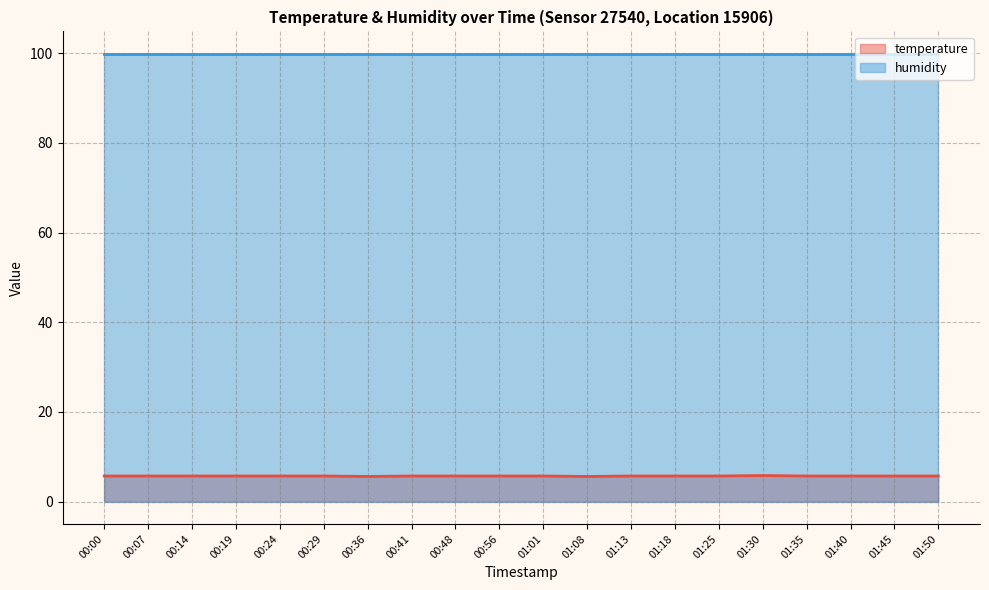

What is the highest value of the temperature series?

5.8